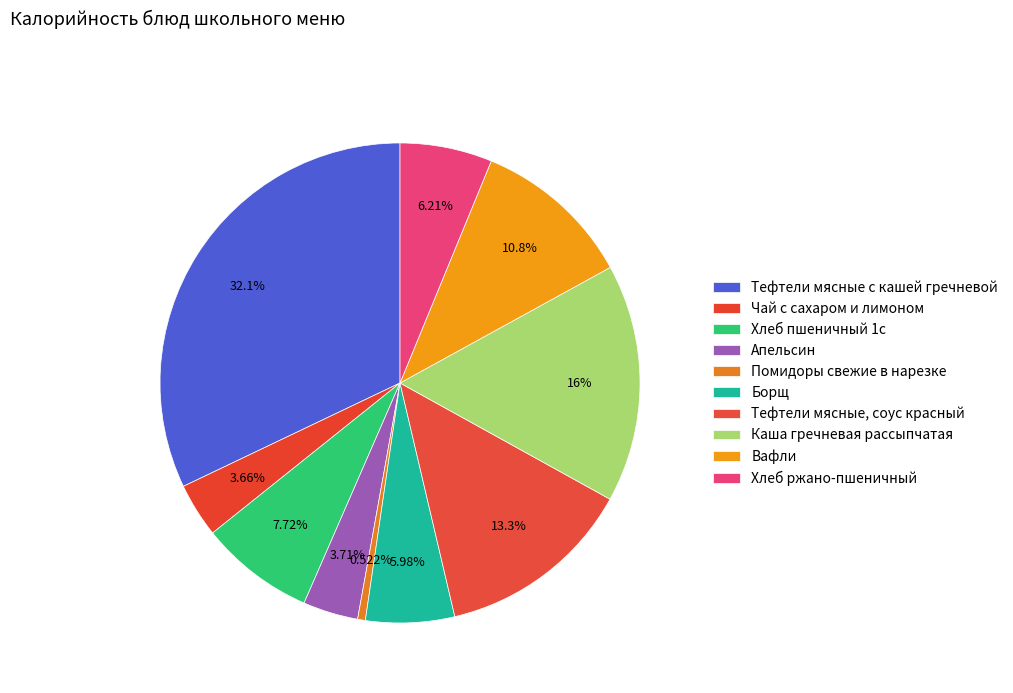

How many segments does this pie chart have?

10